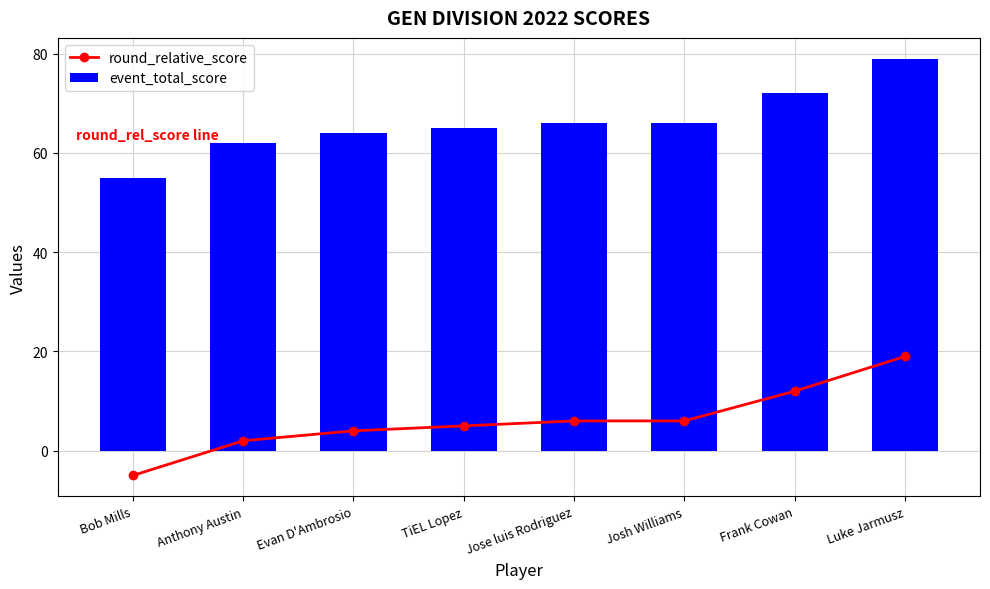

Which category has the lowest value in the event_total_score series?

Bob Mills